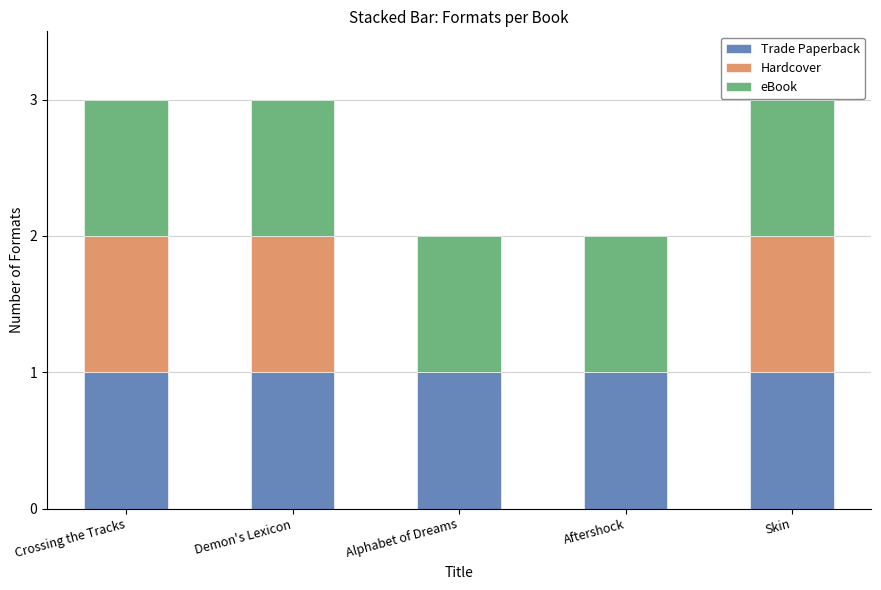

What are all the series names shown in the legend?

Trade Paperback, Hardcover, eBook